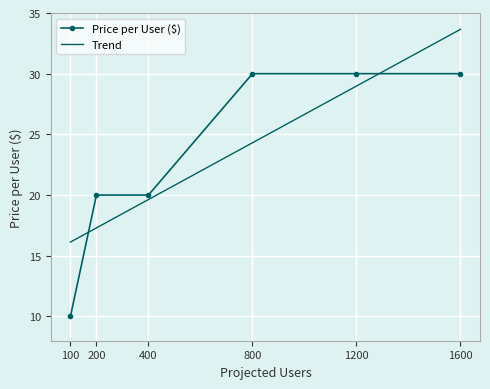

The Price per User ($) series shows 14 at 100. True or false?

False